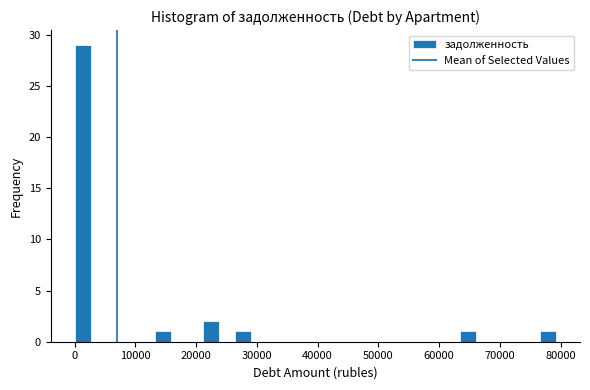

Read against the x-axis, roughly where is the centre of the tallest bar?

1000